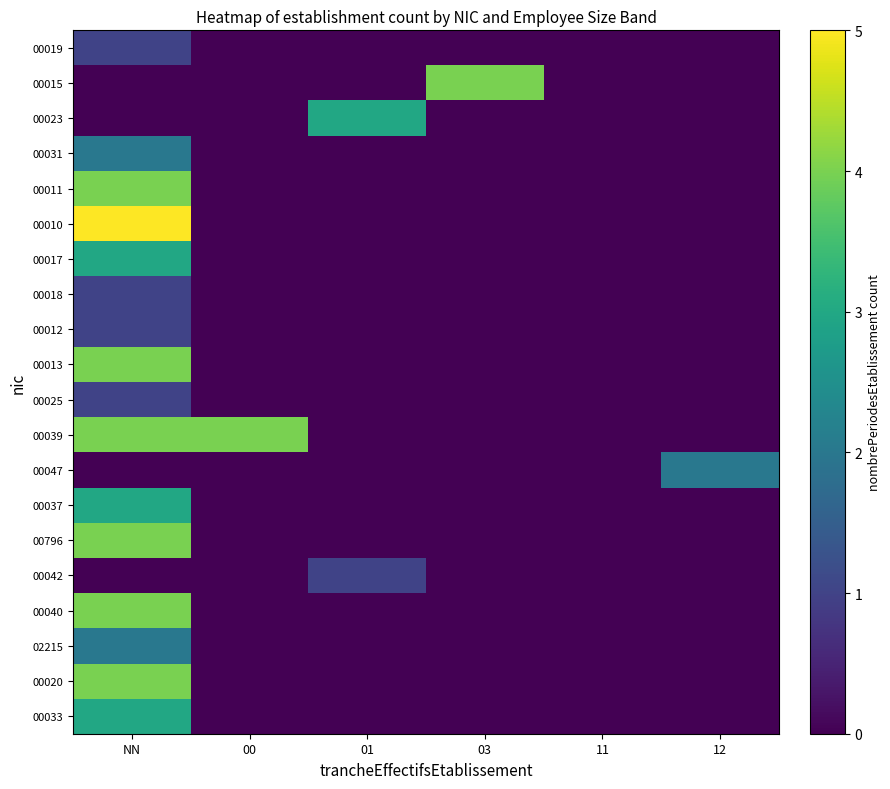

Reading right to left, extract all data points from this chart.

00019: 12=0	11=0	03=0	01=0	00=0	NN=1
00015: 12=0	11=0	03=4	01=0	00=0	NN=0
00023: 12=0	11=0	03=0	01=3	00=0	NN=0
00031: 12=0	11=0	03=0	01=0	00=0	NN=2
00011: 12=0	11=0	03=0	01=0	00=0	NN=4
00010: 12=0	11=0	03=0	01=0	00=0	NN=5
00017: 12=0	11=0	03=0	01=0	00=0	NN=3
00018: 12=0	11=0	03=0	01=0	00=0	NN=1
00012: 12=0	11=0	03=0	01=0	00=0	NN=1
00013: 12=0	11=0	03=0	01=0	00=0	NN=4
00025: 12=0	11=0	03=0	01=0	00=0	NN=1
00039: 12=0	11=0	03=0	01=0	00=4	NN=4
00047: 12=2	11=0	03=0	01=0	00=0	NN=0
00037: 12=0	11=0	03=0	01=0	00=0	NN=3
00796: 12=0	11=0	03=0	01=0	00=0	NN=4
00042: 12=0	11=0	03=0	01=1	00=0	NN=0
00040: 12=0	11=0	03=0	01=0	00=0	NN=4
02215: 12=0	11=0	03=0	01=0	00=0	NN=2
00020: 12=0	11=0	03=0	01=0	00=0	NN=4
00033: 12=0	11=0	03=0	01=0	00=0	NN=3